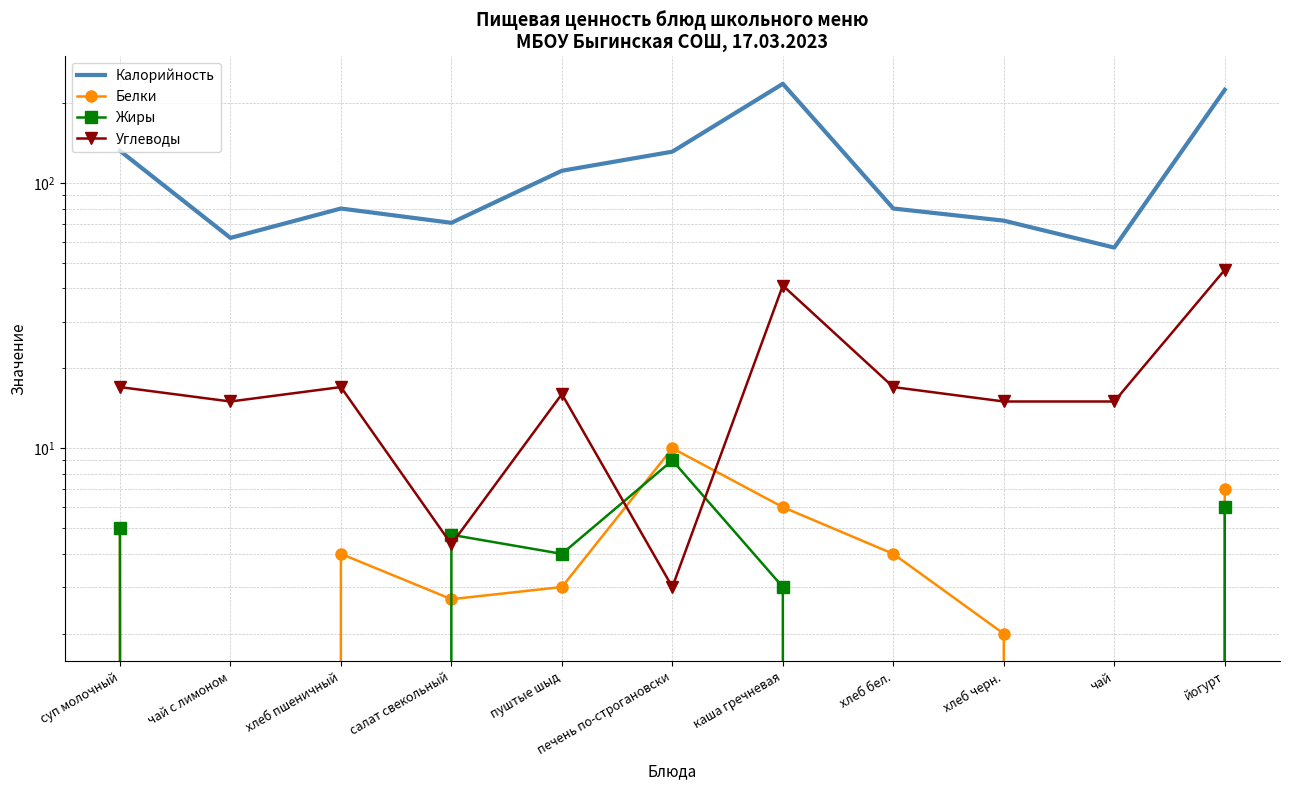

How many intersections are there between Углеводы and Белки?

2